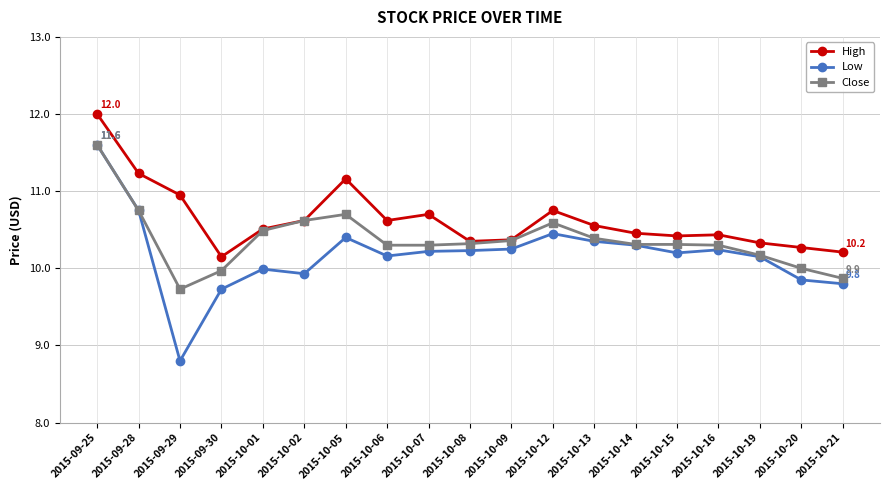

How many data points does each series have?

19